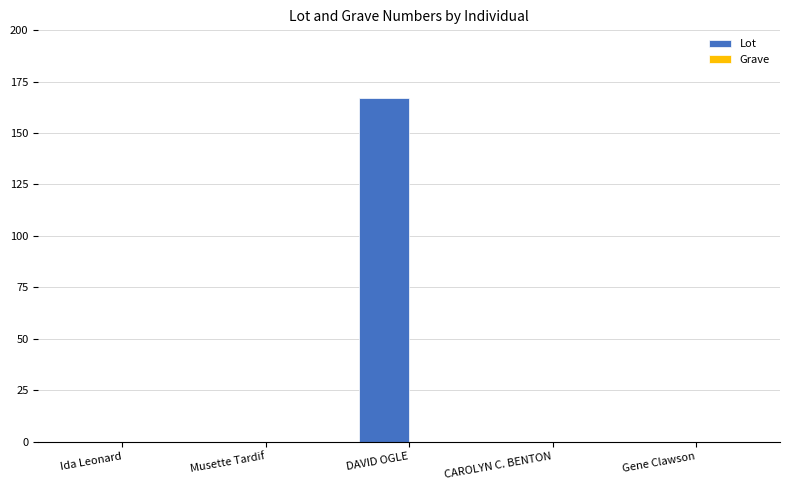

Is it true that the value at CAROLYN C. BENTON is 0?

True